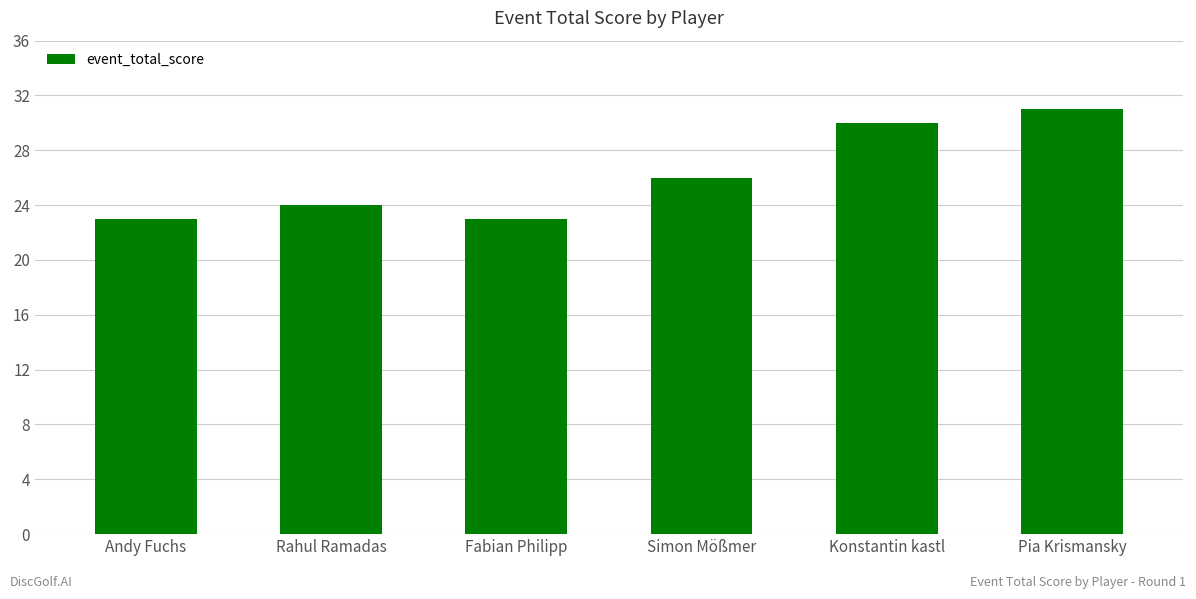

The value at Konstantin kastl is 30. True or false?

True